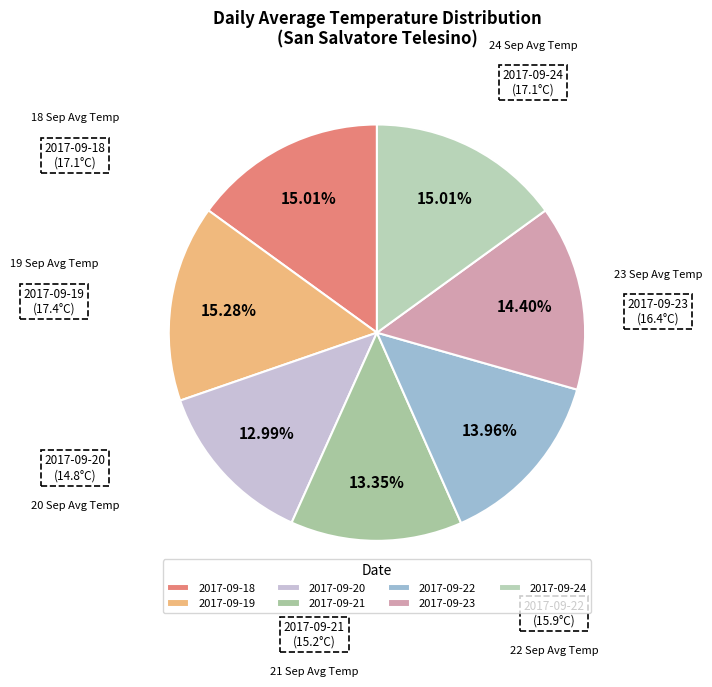

How much of the chart is everything except 2017-09-21?

86.7%